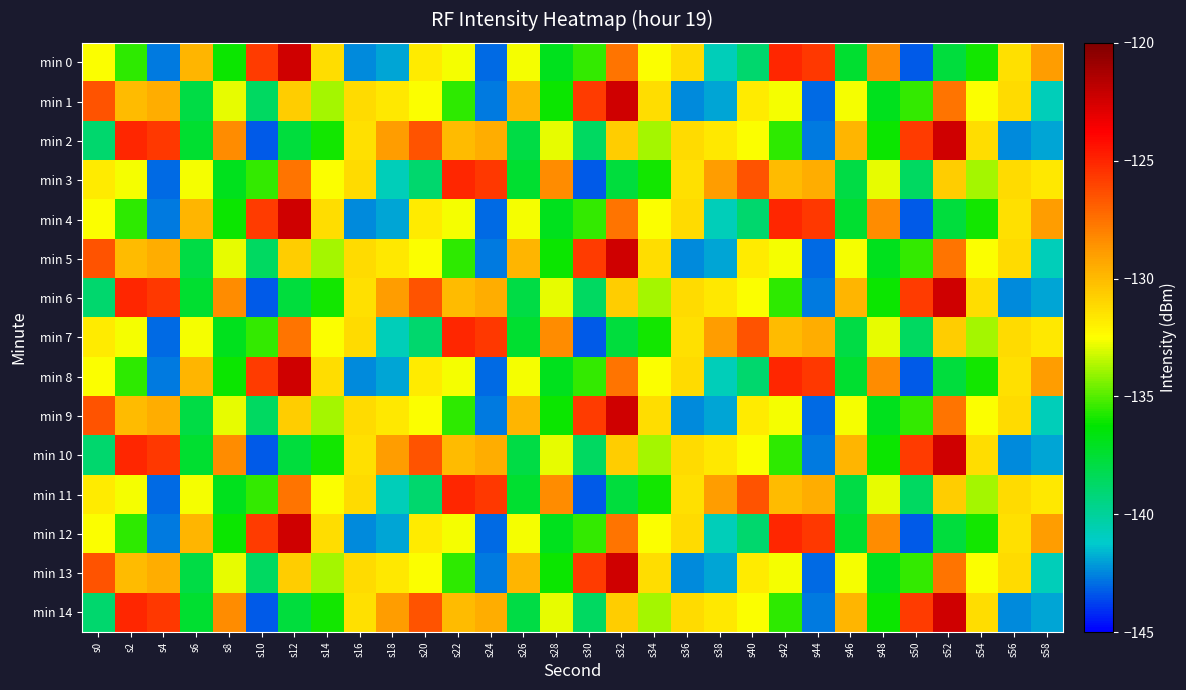

How many distinct data groups are displayed?

15